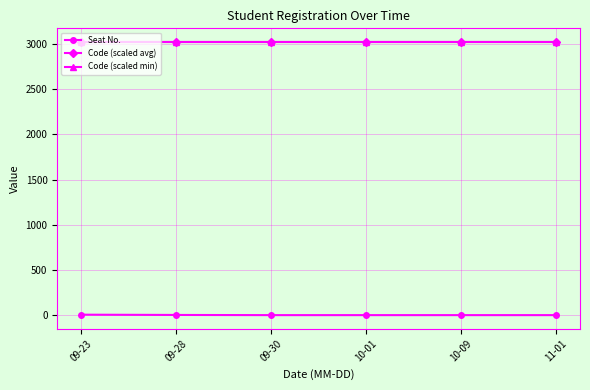

What is the highest value of the Code (scaled avg) series?

3020.2